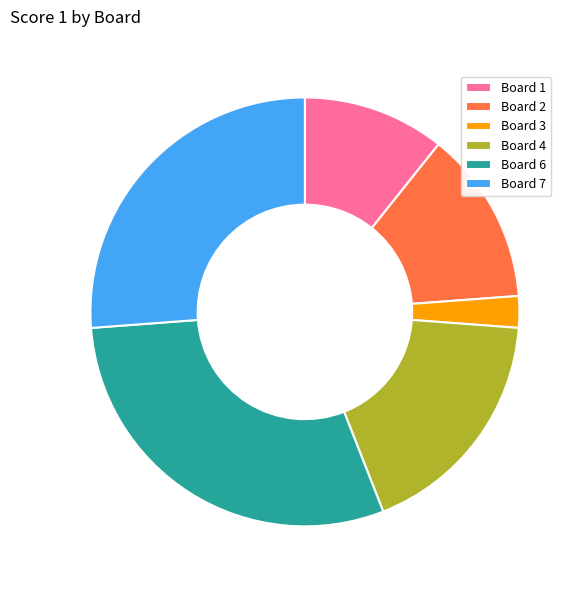

What is the largest slice in the pie chart?

Board 6